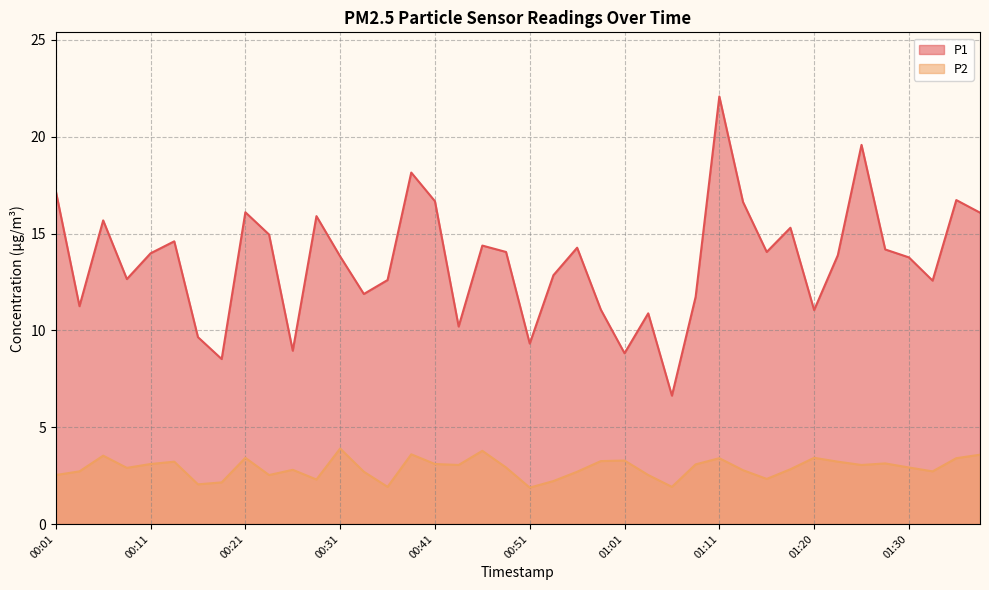

Count the number of data series in this chart.

2